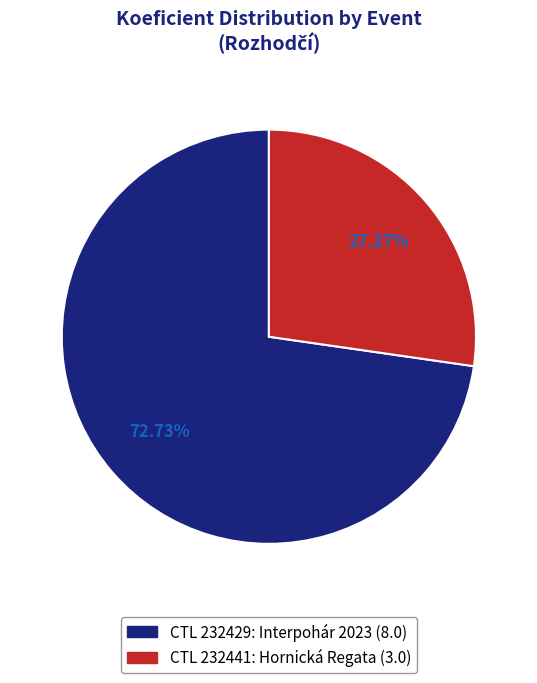

Which category has the biggest portion of the pie?

CTL 232429: Interpohár 2023 (8.0)